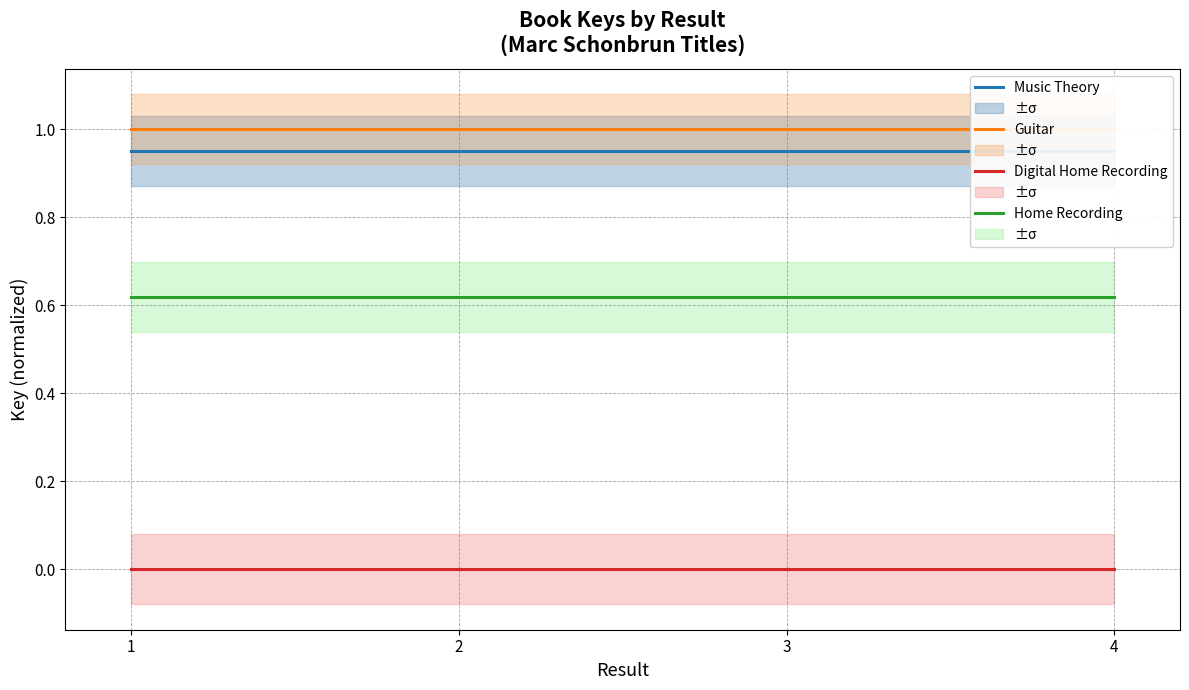

True or false: Home Recording and Digital Home Recording intersect in this chart.

False